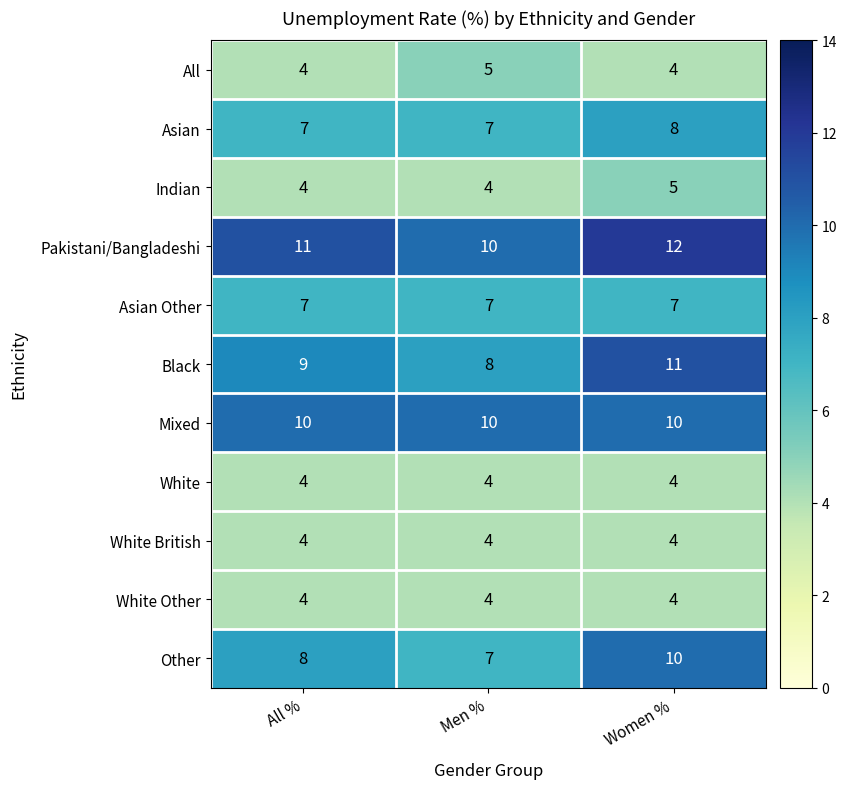

What is the sum of all Mixed values?

30